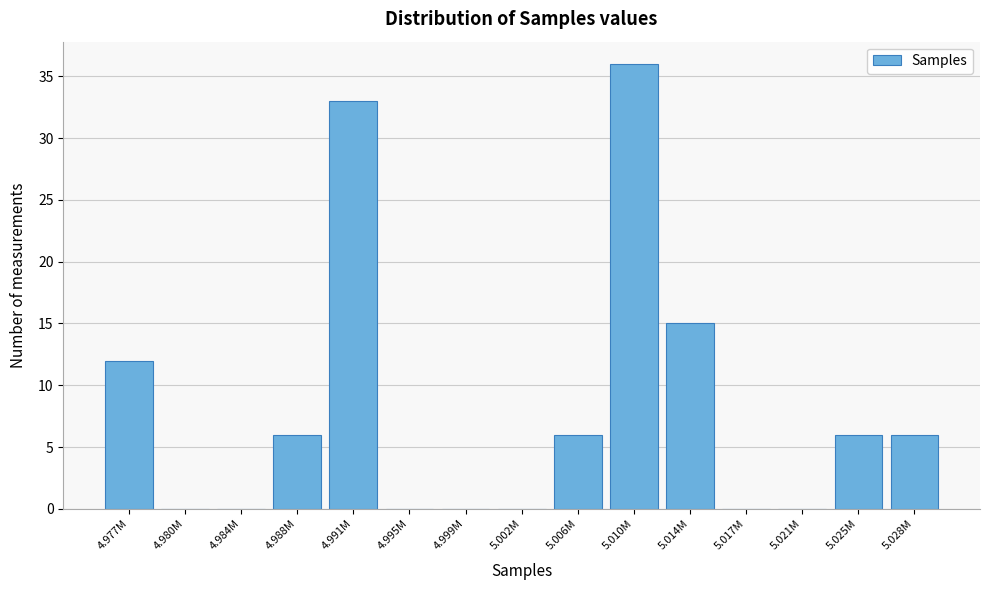

Reading left to right, list all the values displayed in this chart.

4.977M=12	4.980M=0	4.984M=0	4.988M=6	4.991M=33	4.995M=0	4.999M=0	5.002M=0	5.006M=6	5.010M=36	5.014M=15	5.017M=0	5.021M=0	5.025M=6	5.028M=6